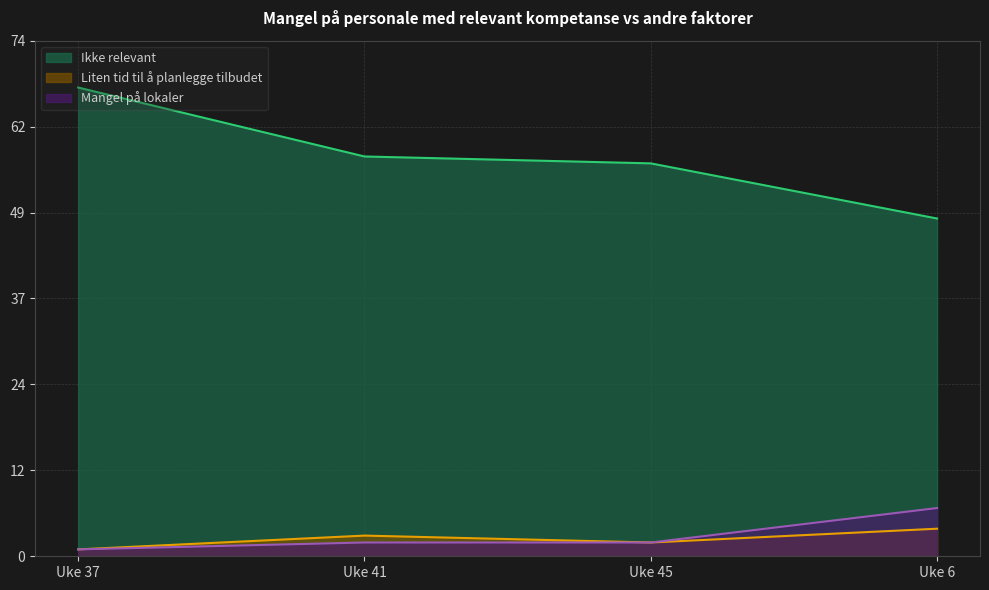

True or false: Mangel på lokaler and Ikke relevant intersect in this chart.

False